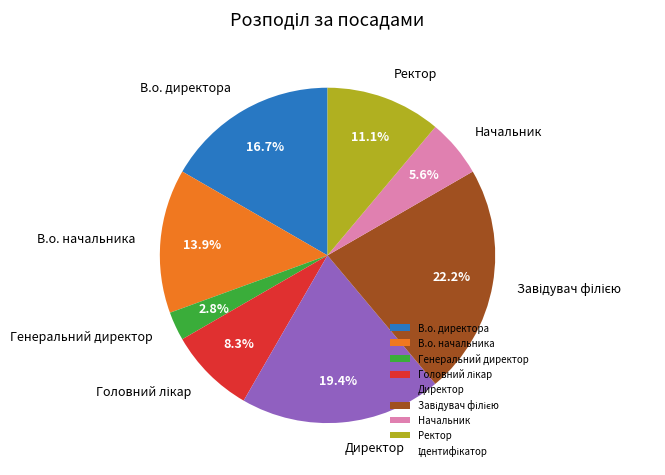

How many slices are in this pie chart?

8